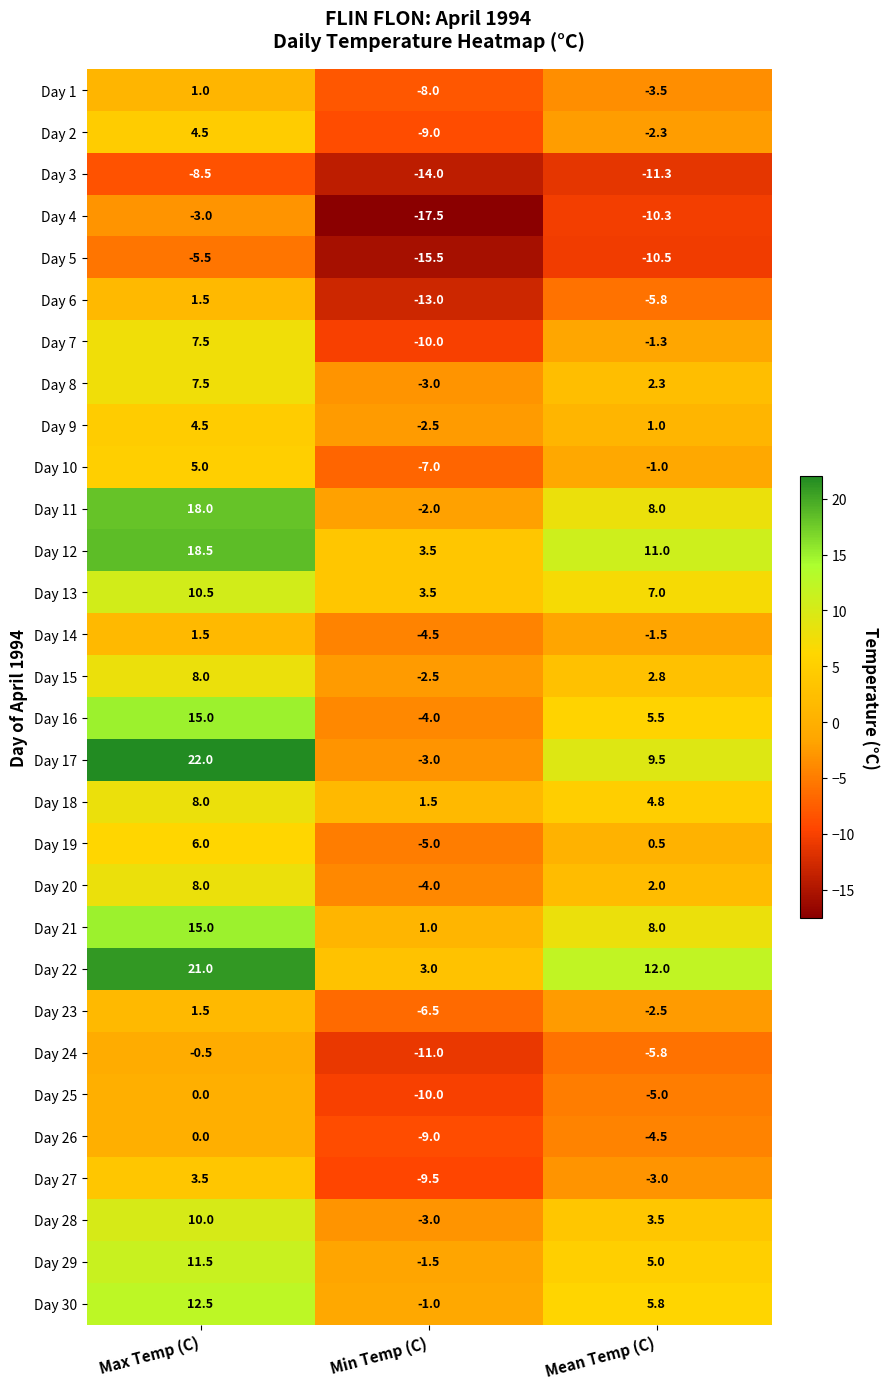

At how many categories does at least one series exceed 8?

2